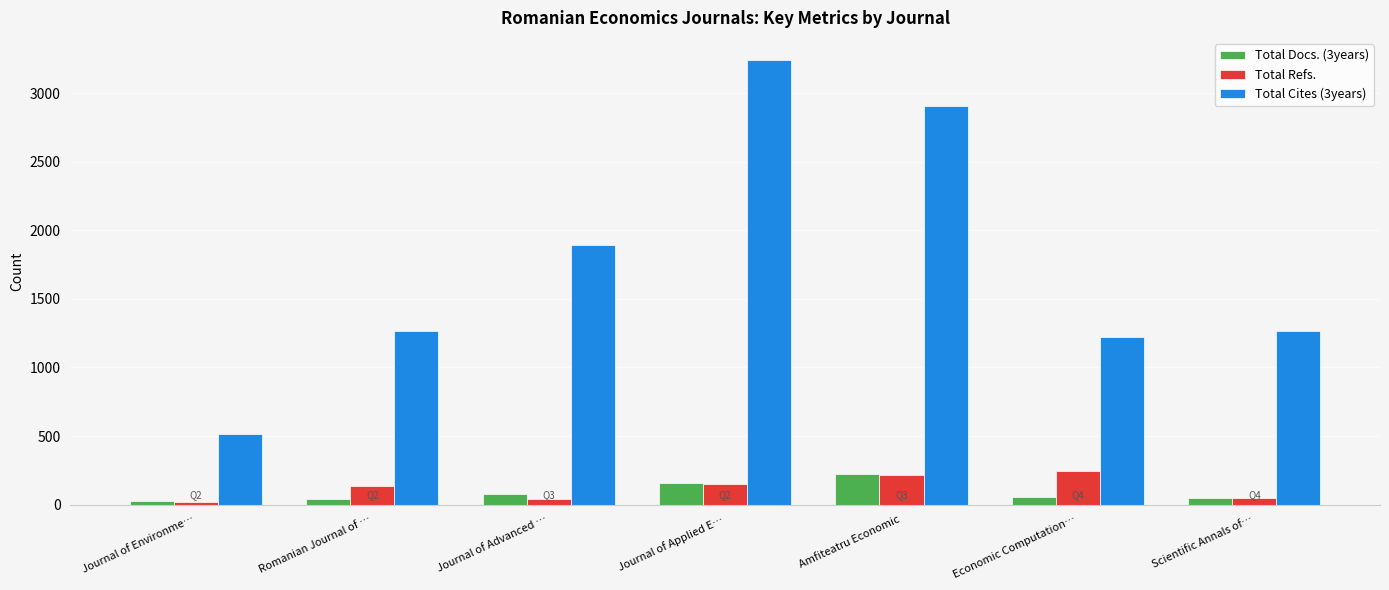

How many bars are there in total?

21